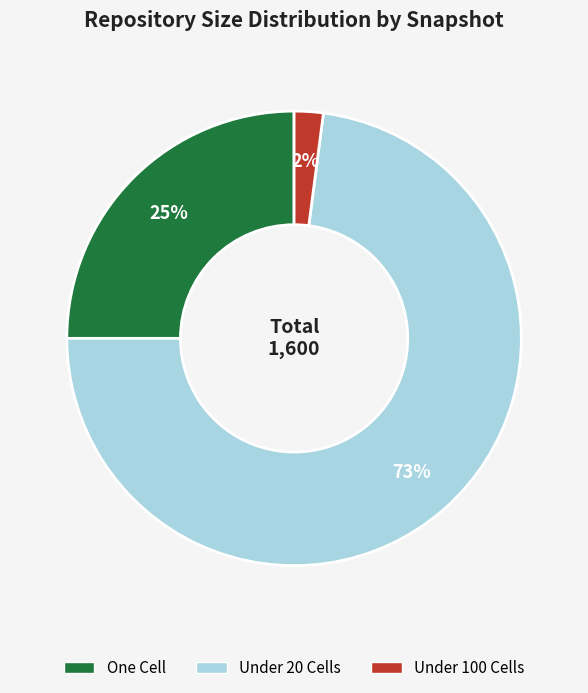

To the nearest percent, what is the difference between the largest and smallest slice percentages?

71%